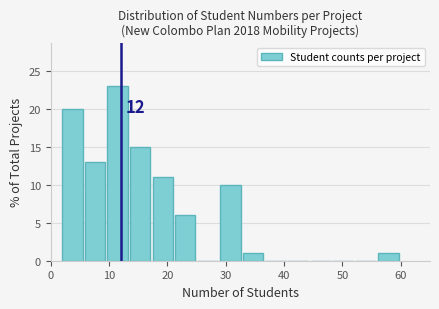

Around what value on the x-axis is the tallest bar? Give the approximate position of its centre, as read against the axis.

11